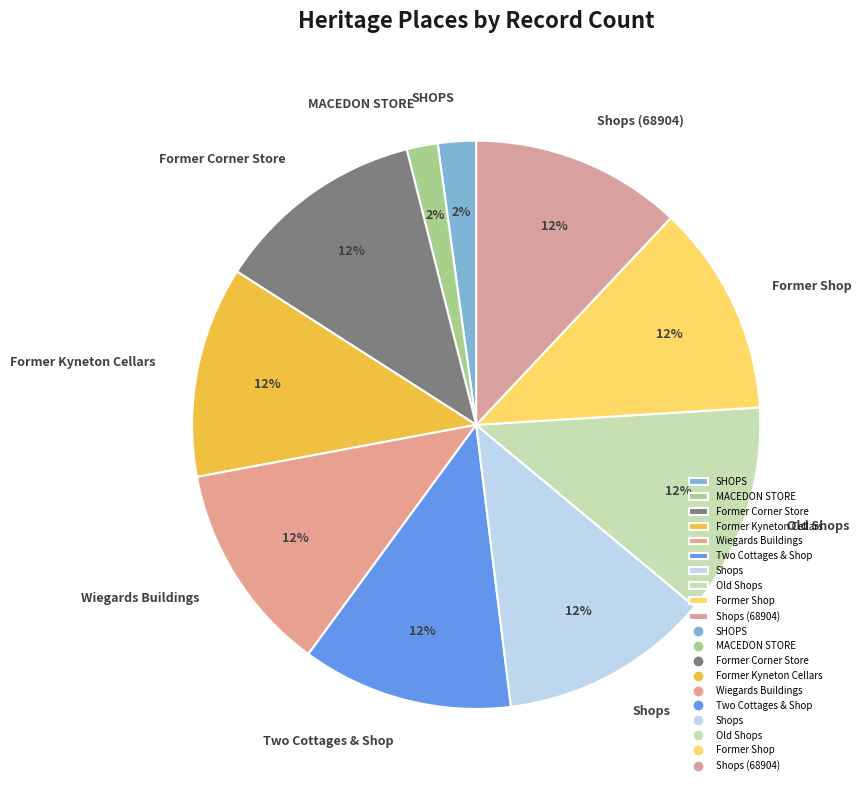

To the nearest percent, what is the difference between the largest and smallest slice percentages?

10%